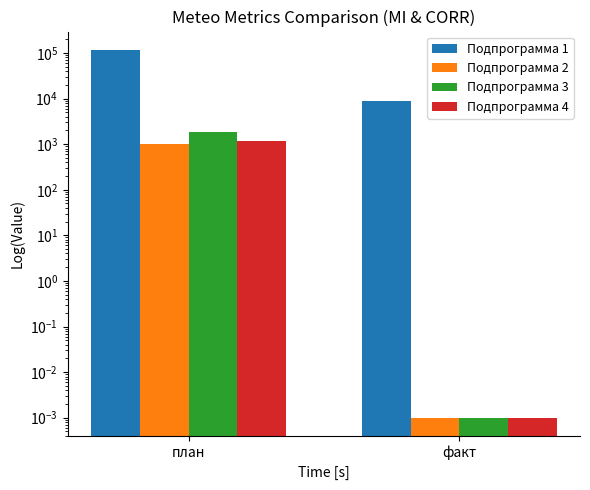

Reading right to left, transcribe all the data shown in this chart.

Подпрограмма 1: 8645.0	116678.3
Подпрограмма 2: 0.0	1000.0
Подпрограмма 3: 0.0	1811.1
Подпрограмма 4: 0.0	1200.0